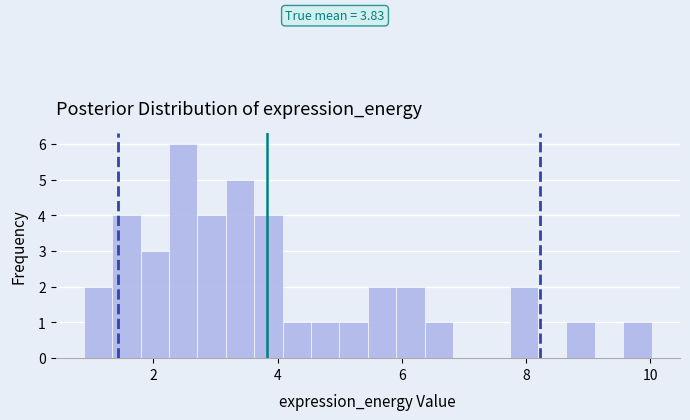

Around what value on the x-axis is the tallest bar? Give the approximate position of its centre, as read against the axis.

2.4